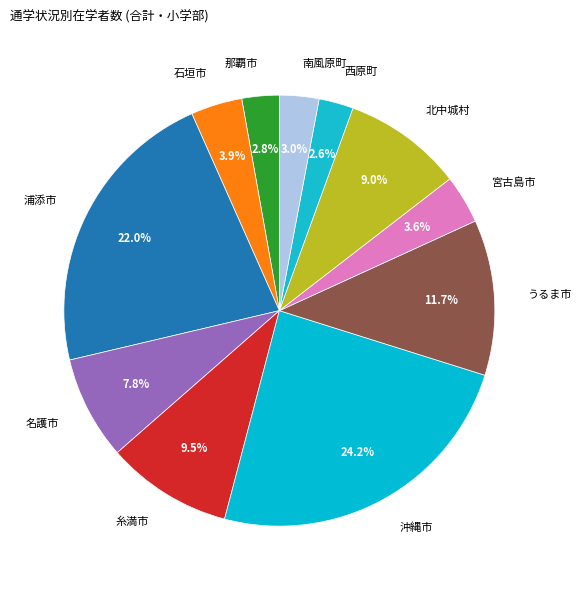

How many segments does this pie chart have?

11